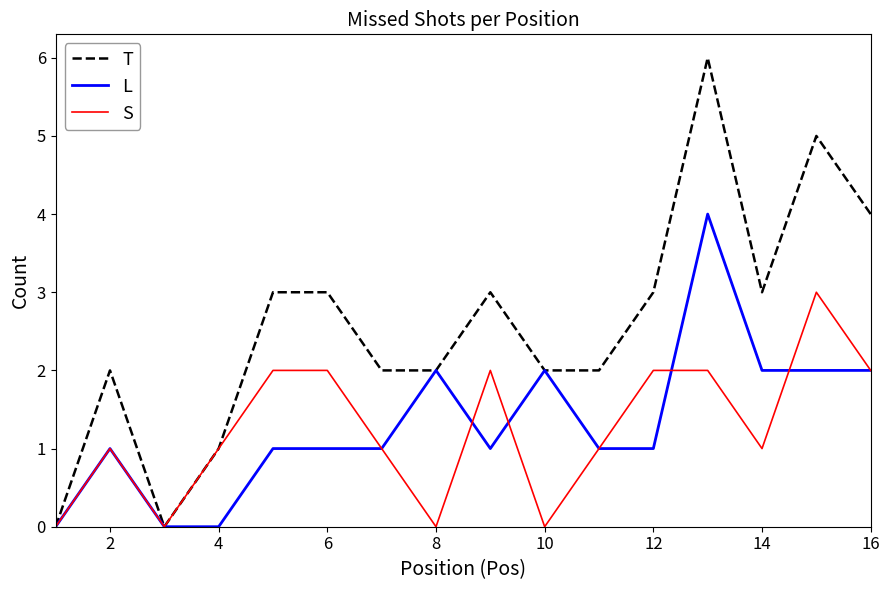

Rank the series by their maximum value, from lowest to highest.

S, L, T